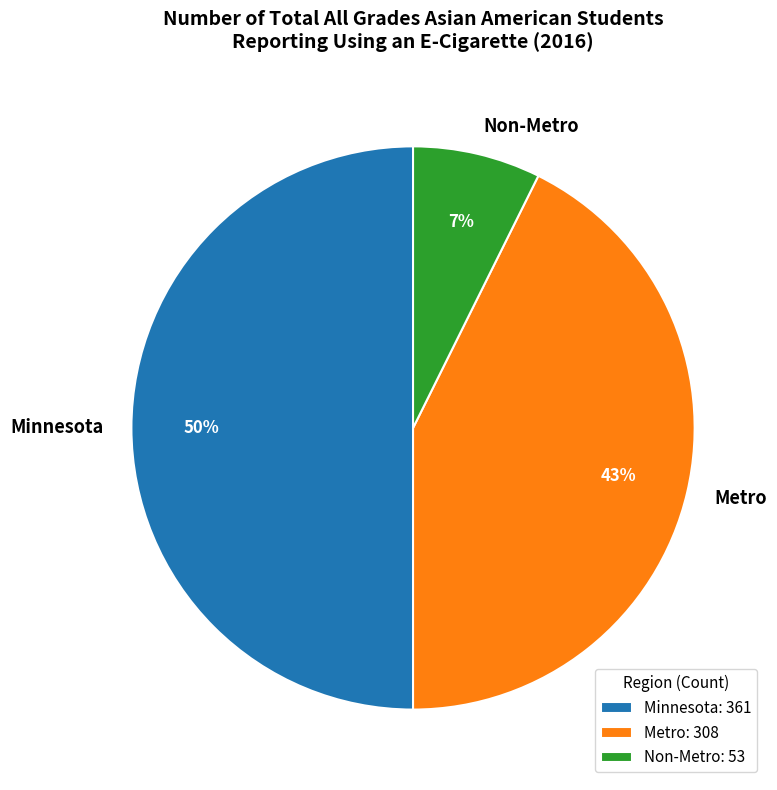

What percentage is the Non-Metro slice, to the nearest percent?

7%